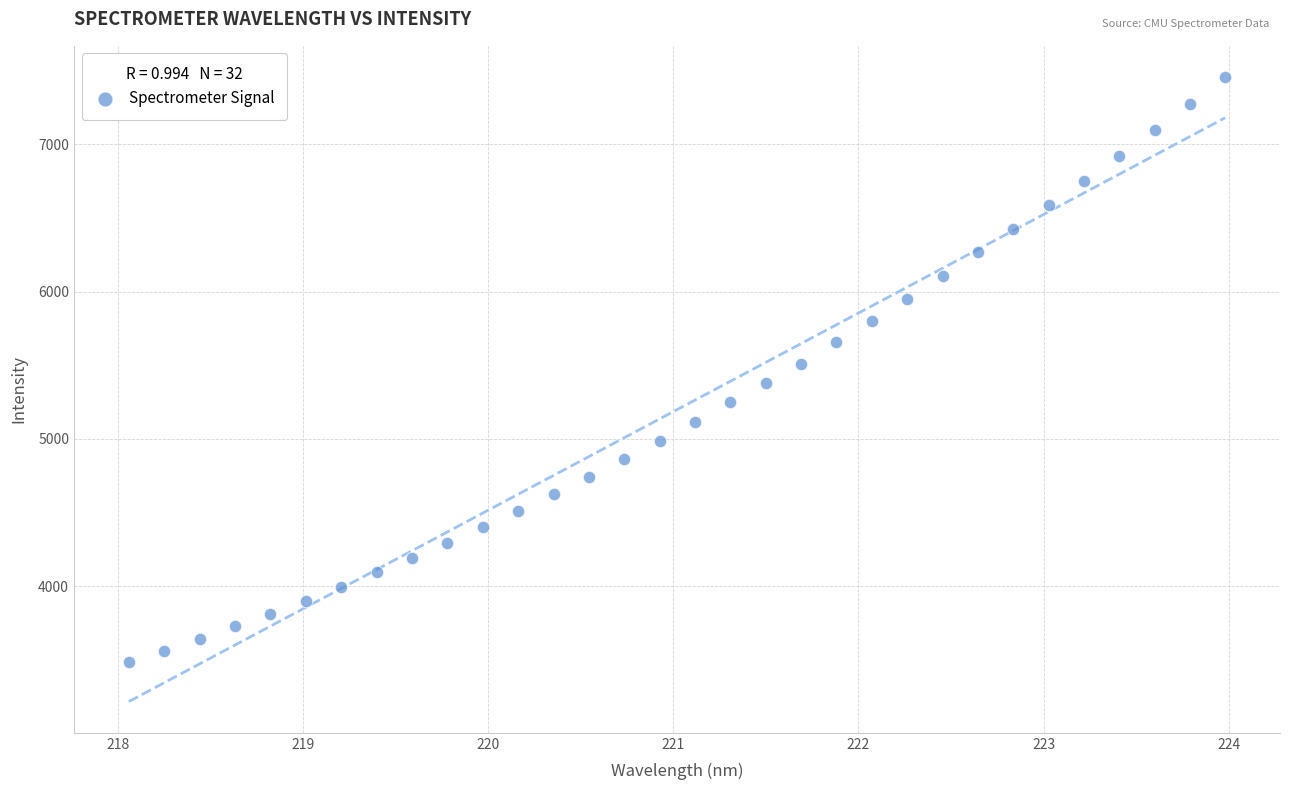

What is the range of X values (max minus min)?

5.9